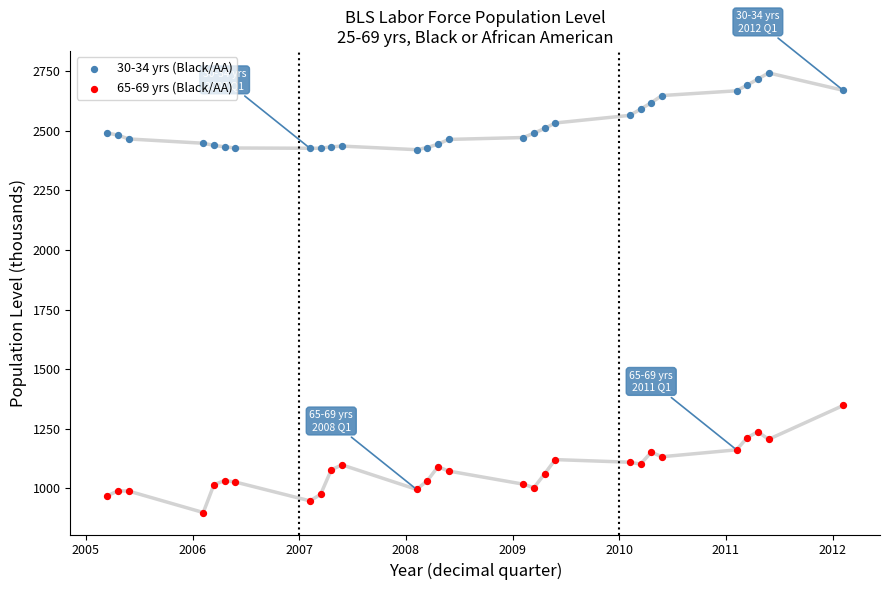

What are all the series names shown in the legend?

30-34 yrs (Black/AA), 65-69 yrs (Black/AA)